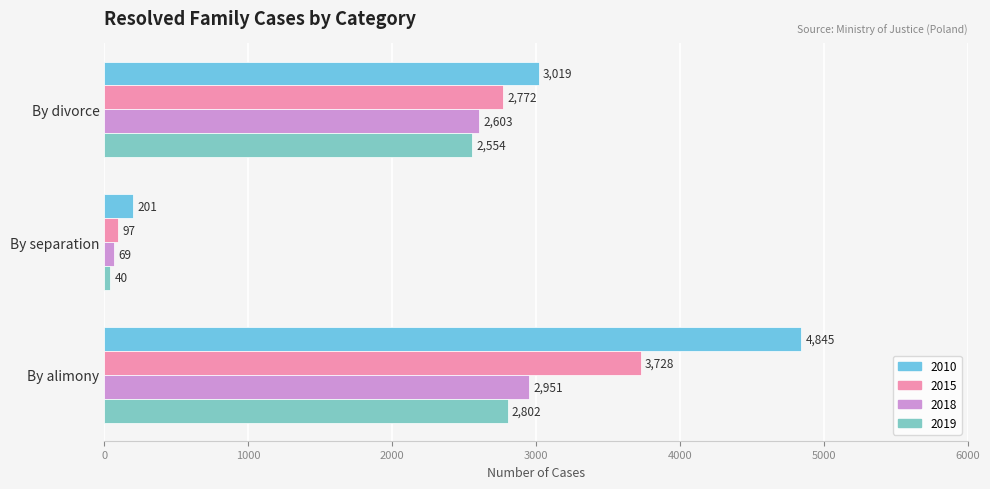

True or false: 2015 has a value of 154 at By separation.

False